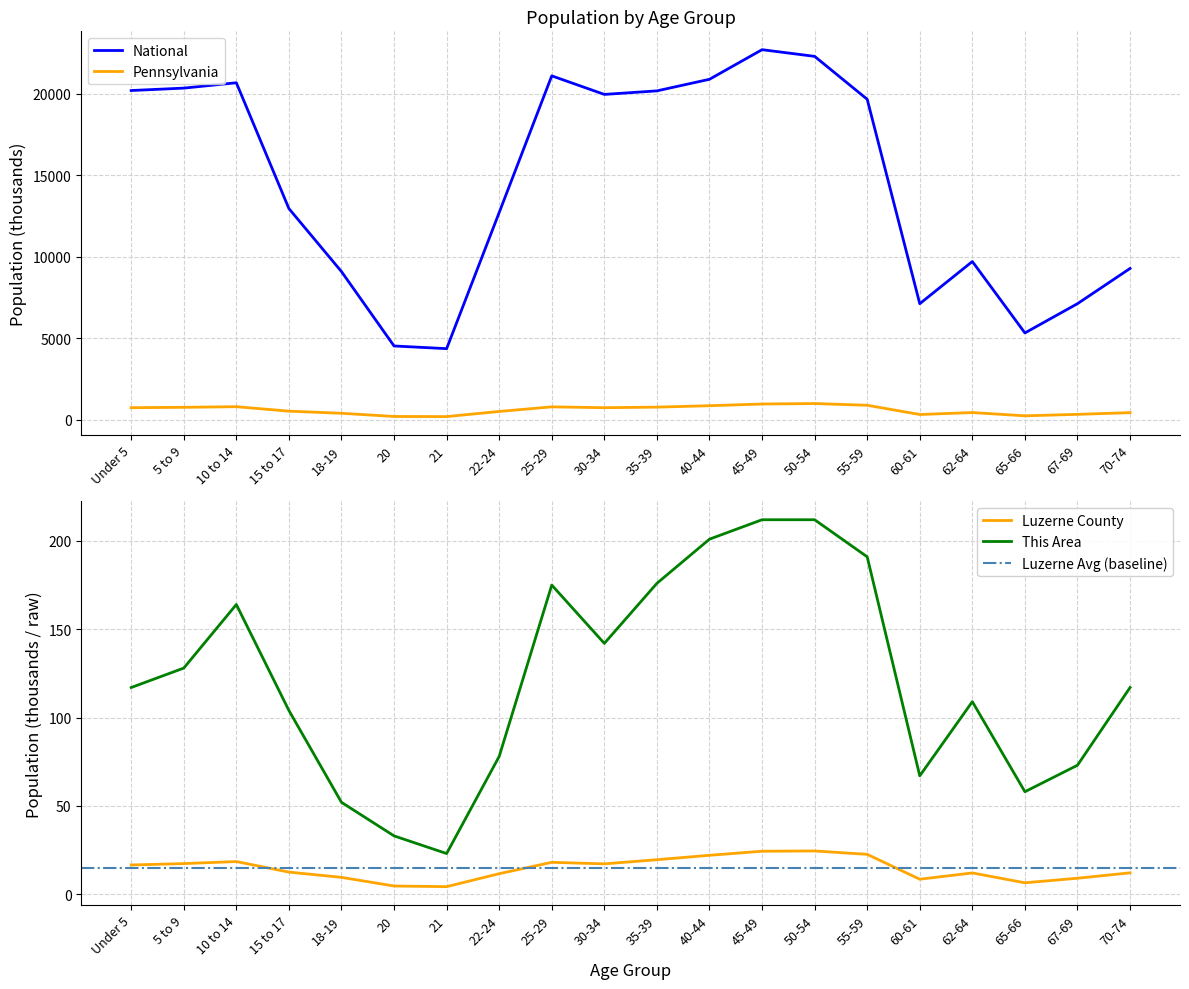

What is the difference between the maximum and minimum values in the This Area series?

189.0